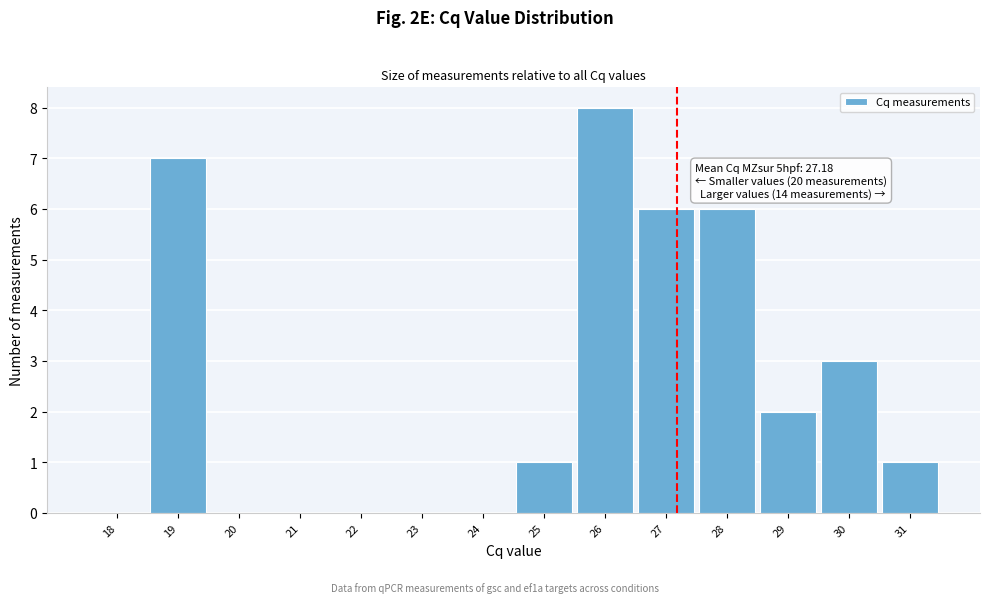

Over which range of the x-axis is the bar tallest?

25.5 to 26.5